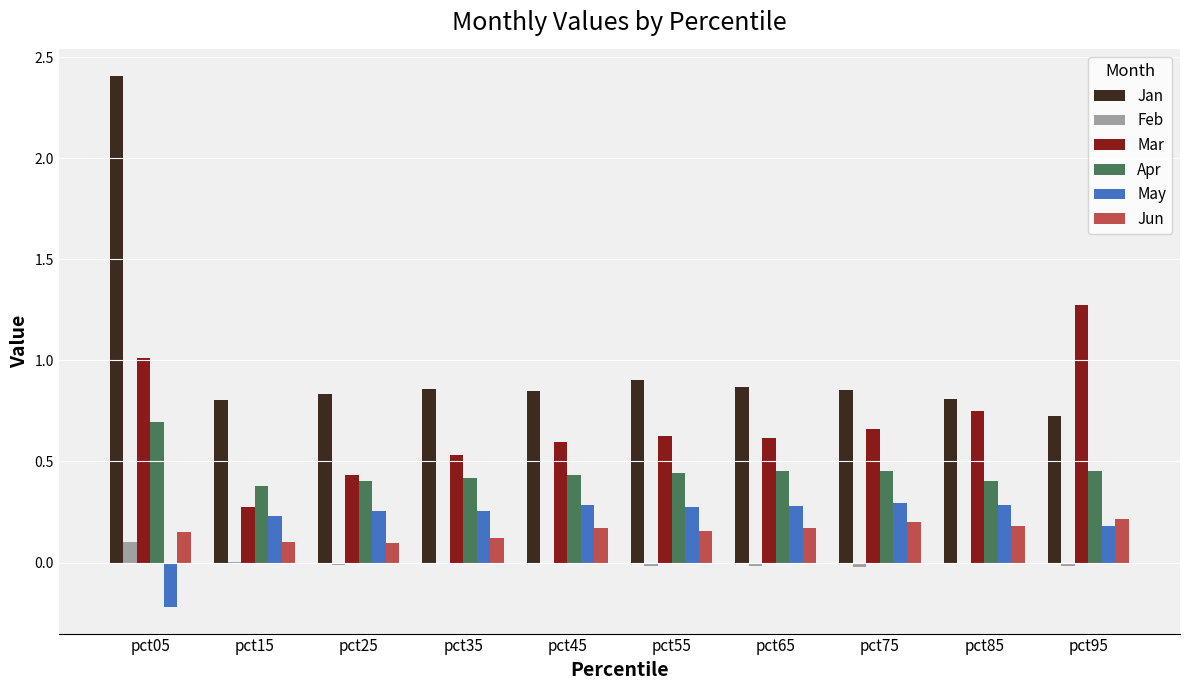

What is the sum of all May values?

2.1